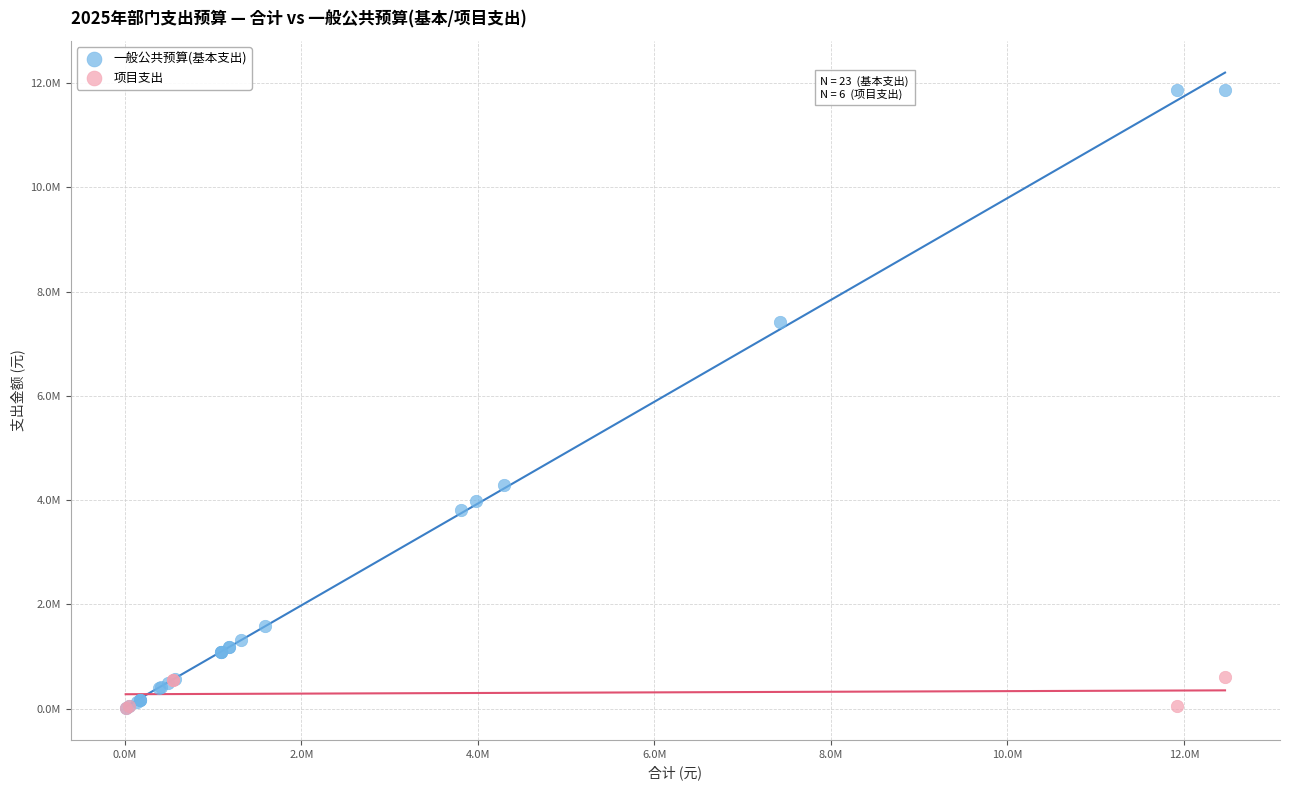

Which series reaches the maximum Y coordinate?

一般公共预算(基本支出)